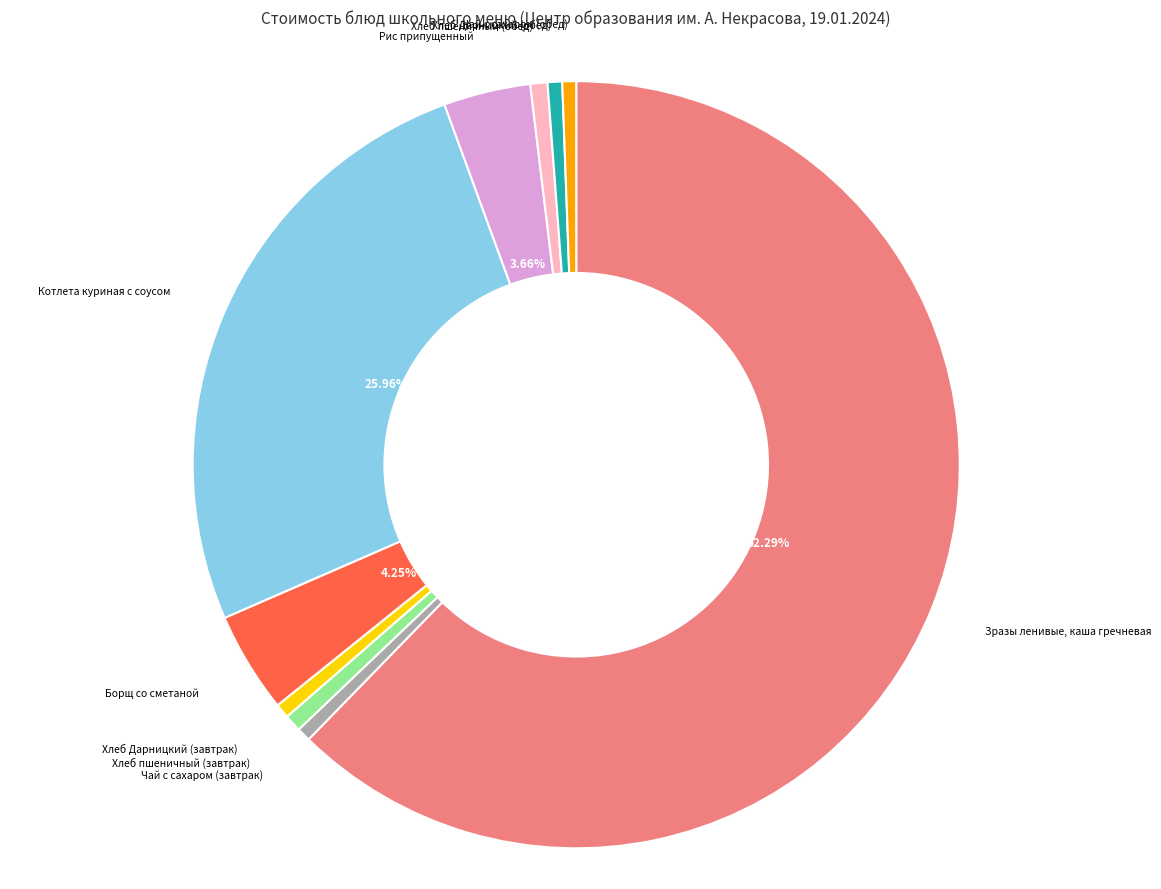

Is there any slice that represents more than half of the pie?

Yes